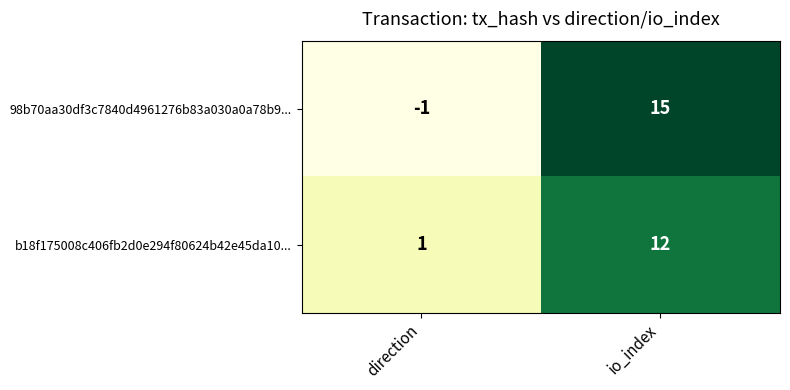

How many data points in 98b70aa30df3c7840d4961276b83a030a0a78b9... are less than 15?

1